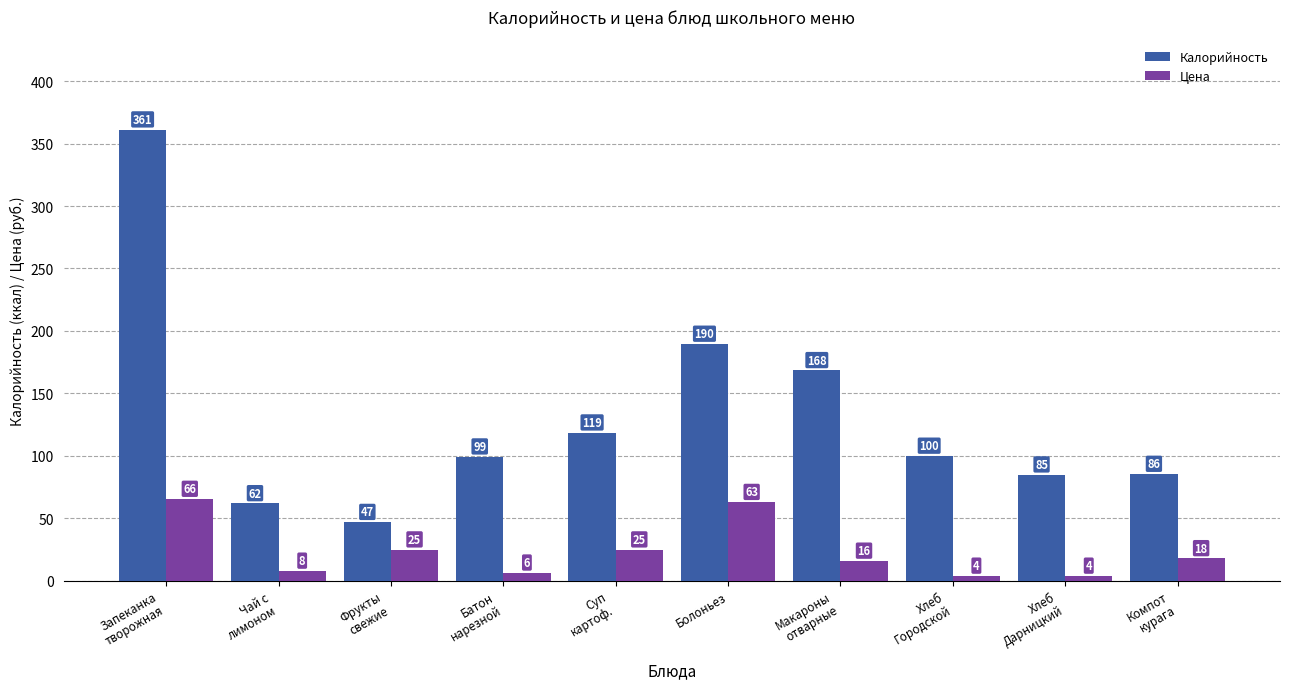

What is the value of the Калорийность bar at the 3rd from the left?

47.0